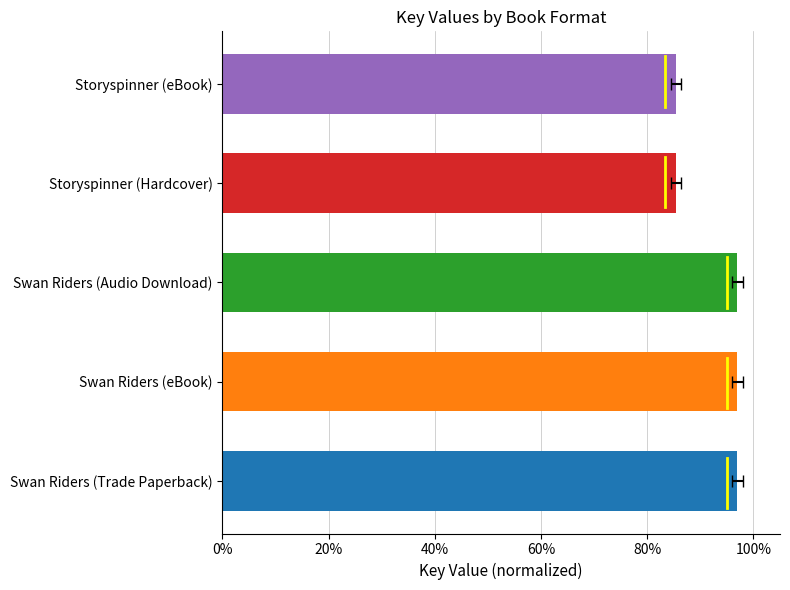

What is the label of the 4th bar from the right?

Swan Riders (eBook)